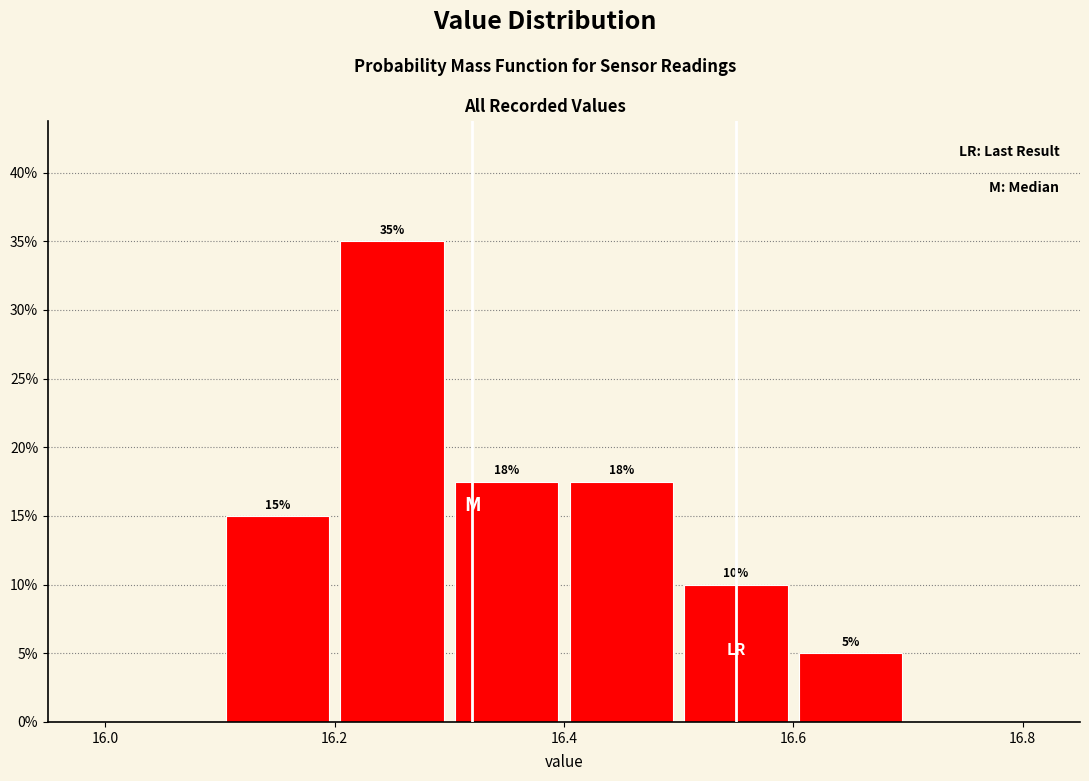

Which range on the x-axis has the tallest bar?

16.2 to 16.3